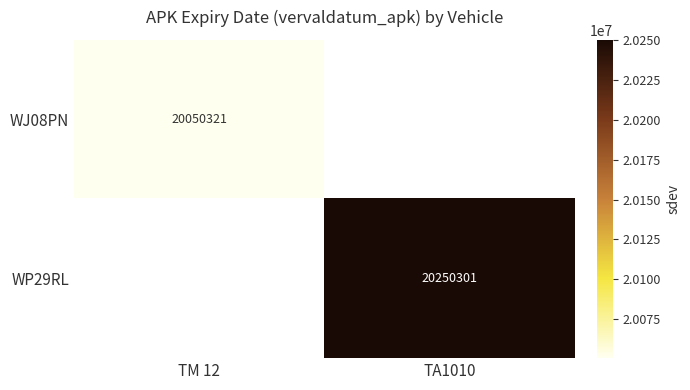

How many data points does each series have?

2